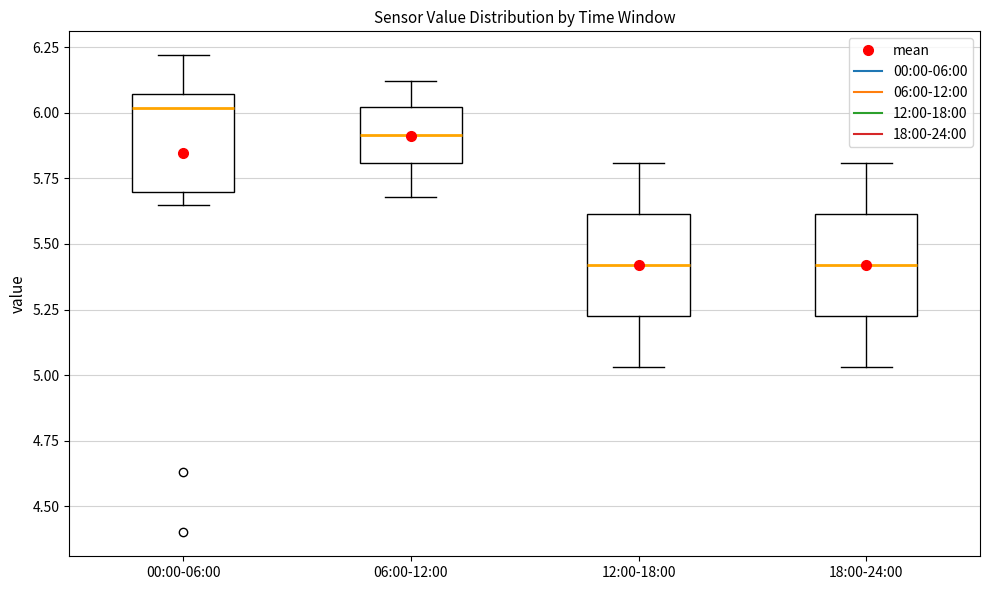

Which box's median line is the highest?

00:00-06:00